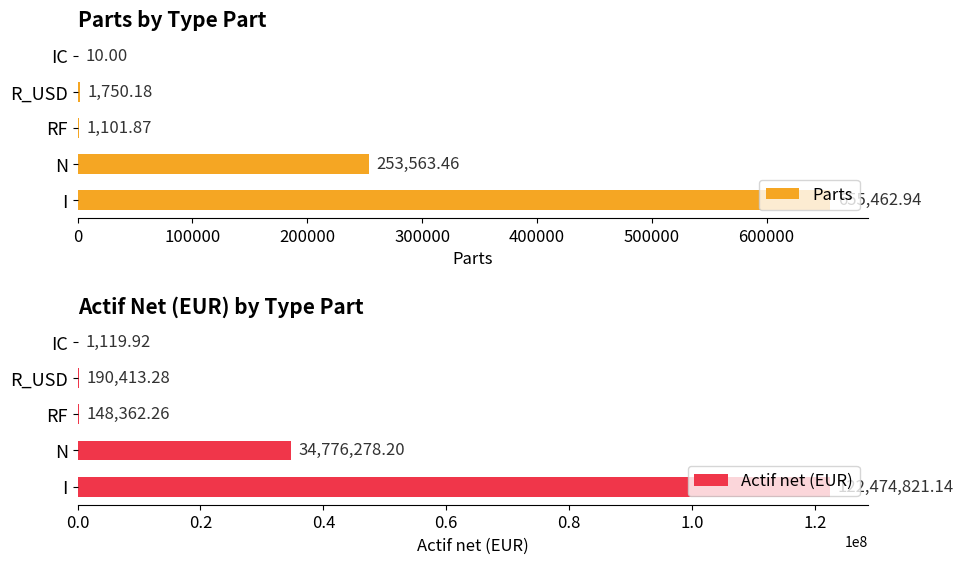

List the series in order of their overall mean, highest first.

Actif net (EUR), Parts